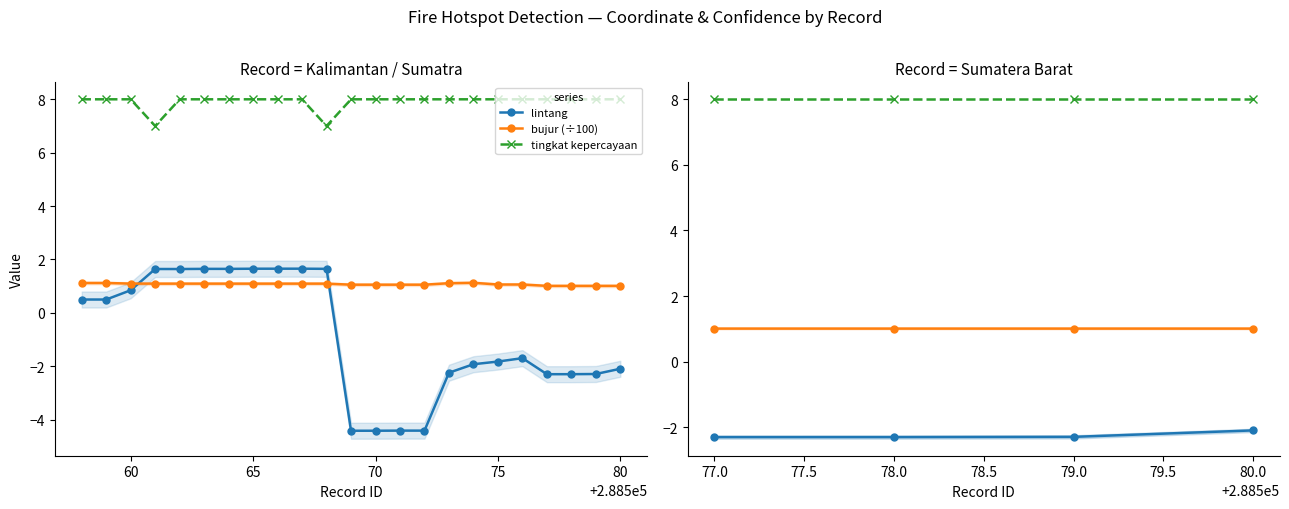

What is the greatest value displayed?

8.0